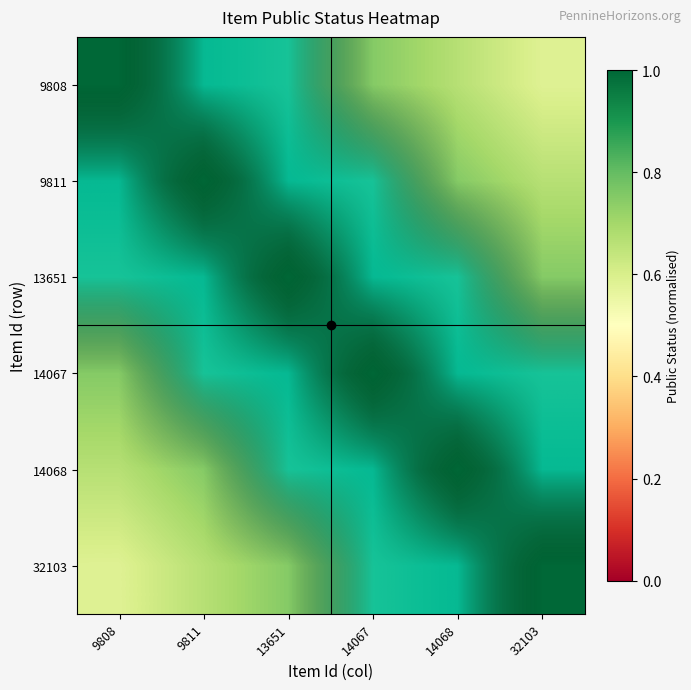

At which category is the sum across all series the highest?

13651